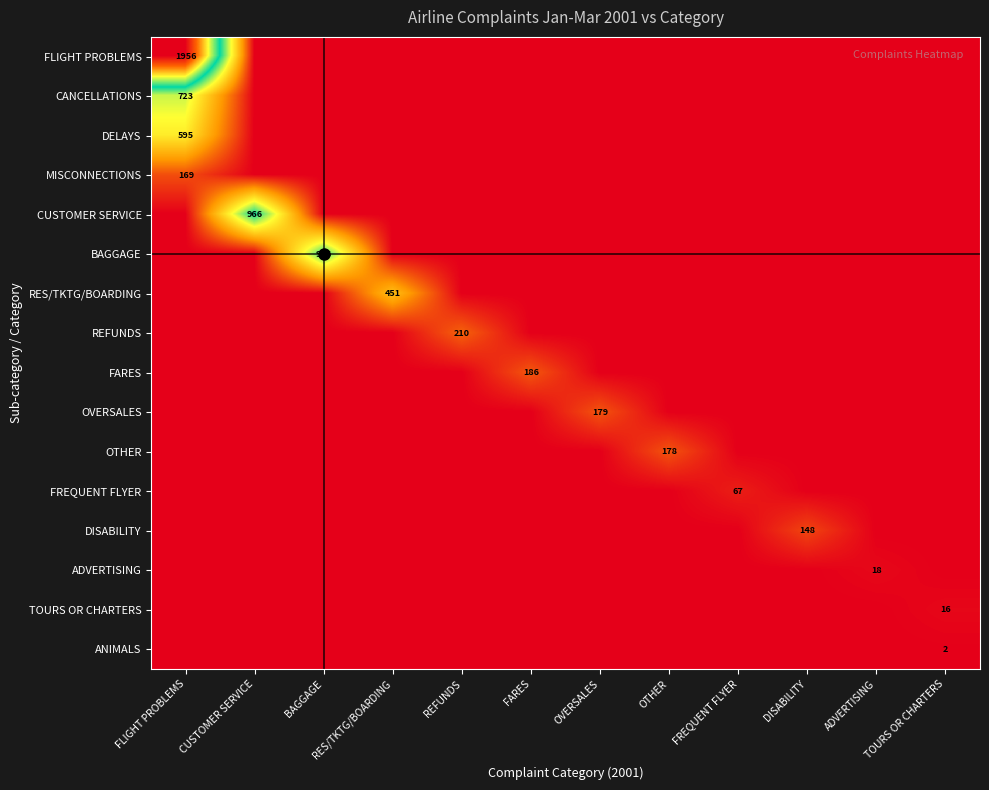

Is it true that FREQUENT FLYER equals 25 at TOURS OR CHARTERS?

False